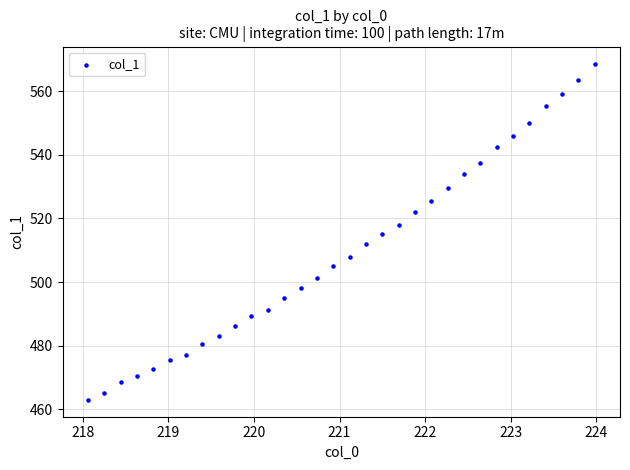

What is the range of Y values (max minus min)?

105.8